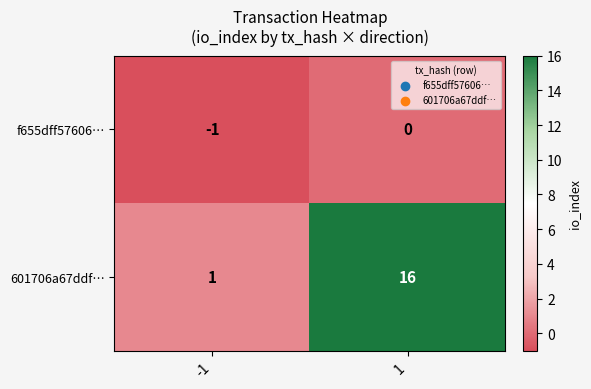

Which series has the largest total across all categories?

601706a67ddf…